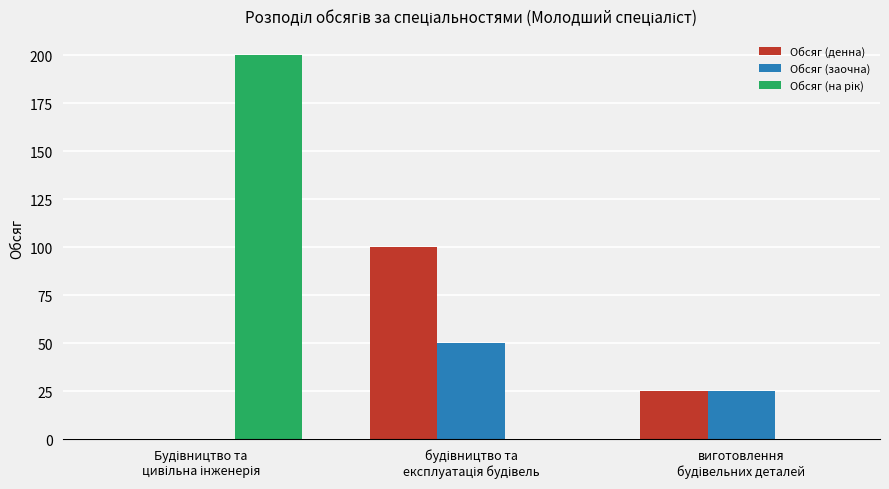

What is the sum of all Обсяг (заочна) values?

75